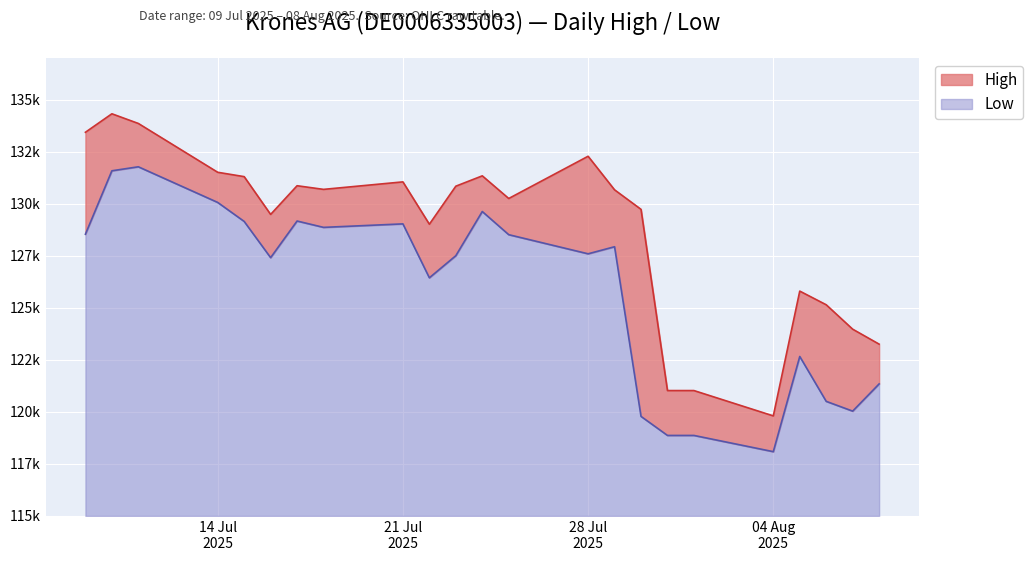

True or false: High and Low cross at least once.

False